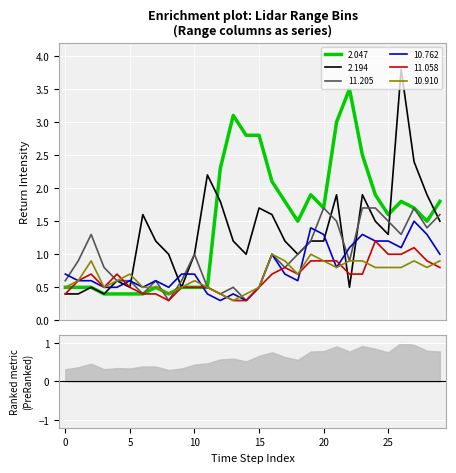

What is the highest value of the 11.058 series?

1.2